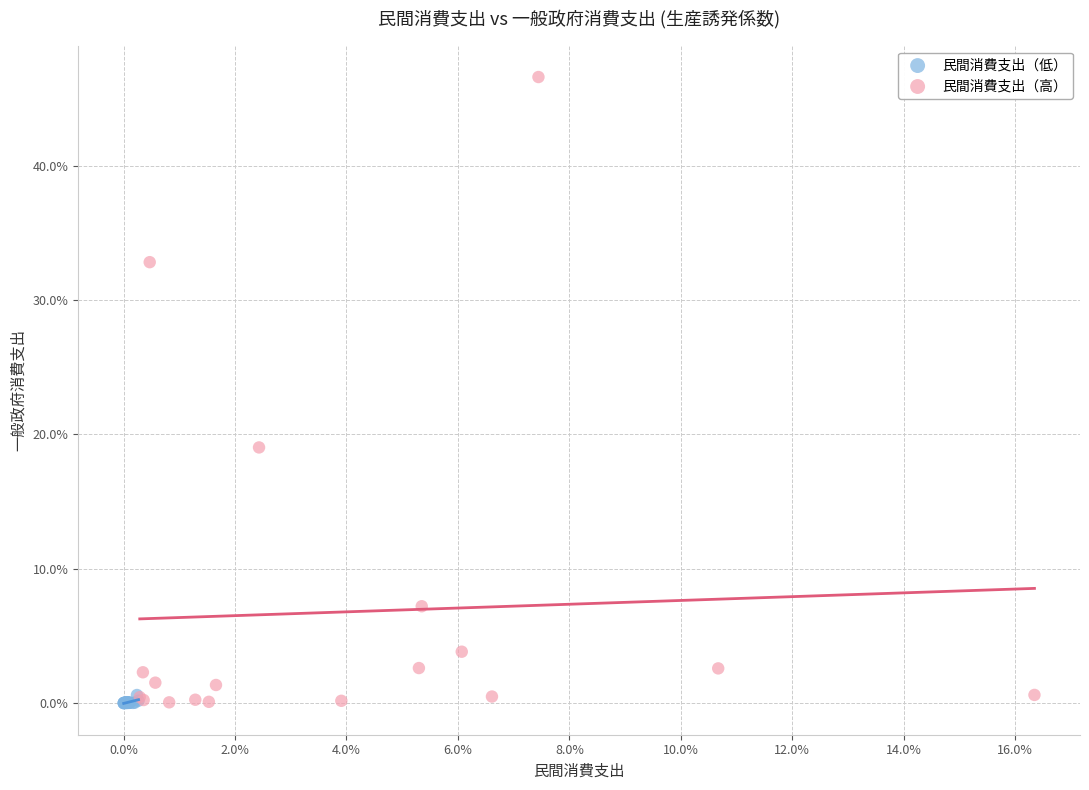

What are all the series names shown in the legend?

民間消費支出（低）, 民間消費支出（高）